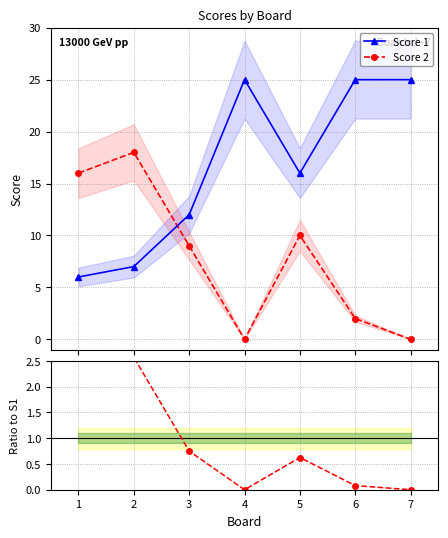

At 3, list the series in order from largest to smallest.

Score 1, Score 2, Score 2 / Score 1